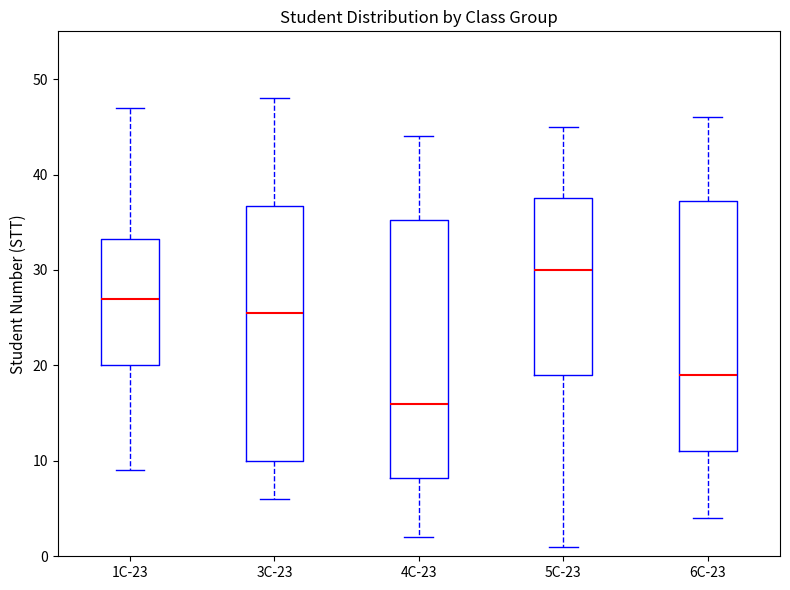

Reading left to right, transcribe this box plot: for each box, give where its median line is, the range the box spans, and where its two whiskers end, as read against the y-axis. The values are not printed on the chart, so give them approximately, as read against the axis.

1C-23: median 27, box 20 to 33, whiskers 9 to 47
3C-23: median 26, box 10 to 37, whiskers 6 to 48
4C-23: median 16, box 8 to 35, whiskers 2 to 44
5C-23: median 30, box 19 to 38, whiskers 1 to 45
6C-23: median 19, box 11 to 37, whiskers 4 to 46